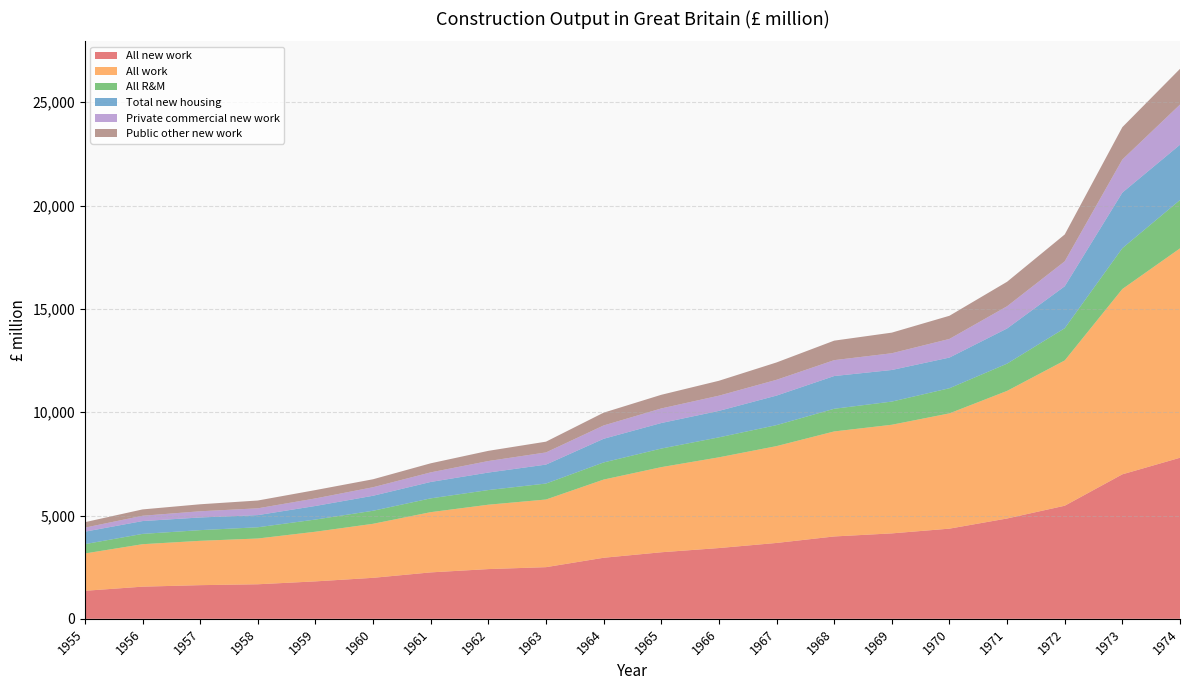

Reading left to right, what are all the values shown in this chart?

All new work: 1356	1556	1629	1672	1812	1984	2247	2407	2500	2955	3221	3425	3672	3986	4135	4364	4856	5473	6993	7795
All work: 1807	2055	2146	2215	2403	2615	2915	3116	3274	3784	4120	4391	4687	5083	5257	5580	6175	7032	8969	10134
All R&M: 452	499	517	544	590	631	668	709	773	829	899	966	1016	1097	1122	1216	1319	1559	1976	2339
Total new housing: 602	621	613	588	657	726	794	847	917	1145	1236	1281	1429	1584	1529	1484	1702	2030	2690	2677
Private commercial new work: 196	257	300	329	365	413	464	558	589	645	705	736	764	769	810	902	1075	1207	1601	1943
Public other new work: 264	307	339	378	404	386	439	493	521	619	661	722	840	944	998	1121	1186	1300	1567	1729